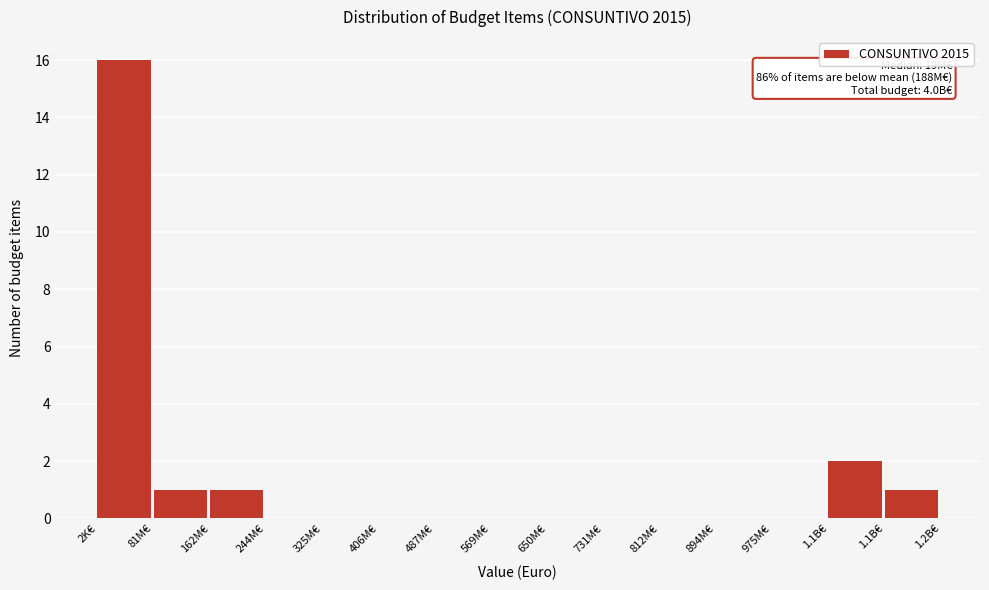

How many distinct data groups are displayed?

1